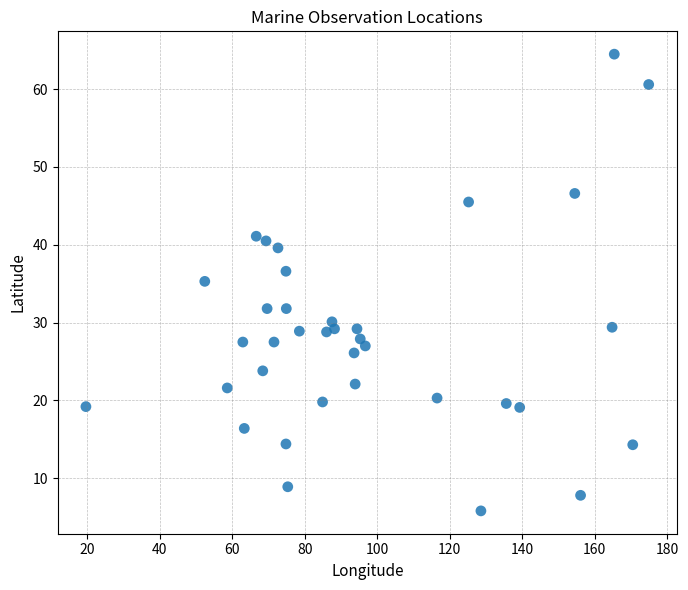

What is the range of X values (max minus min)?

155.3